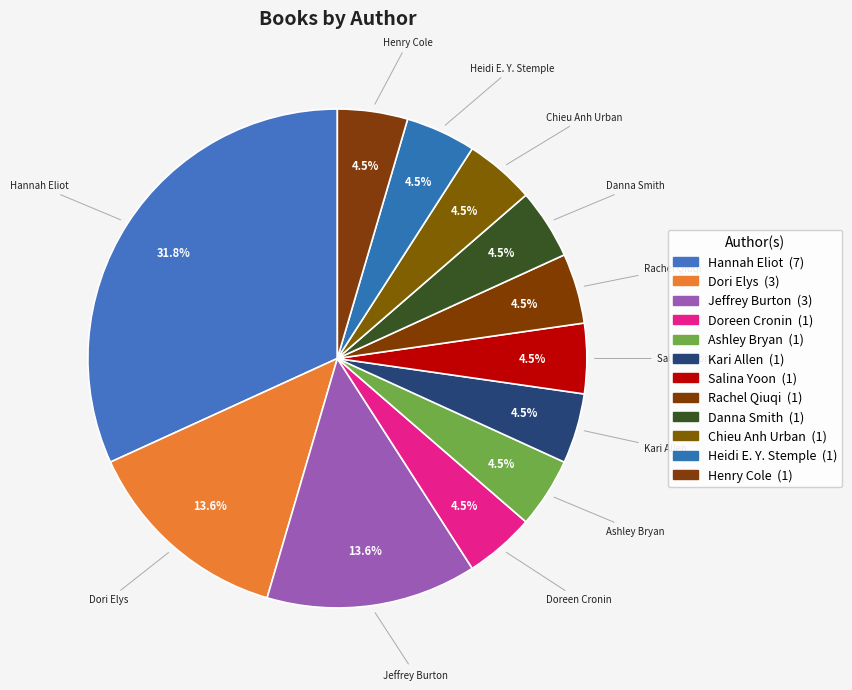

Which has a higher value, Dori Elys or Kari Allen?

Dori Elys